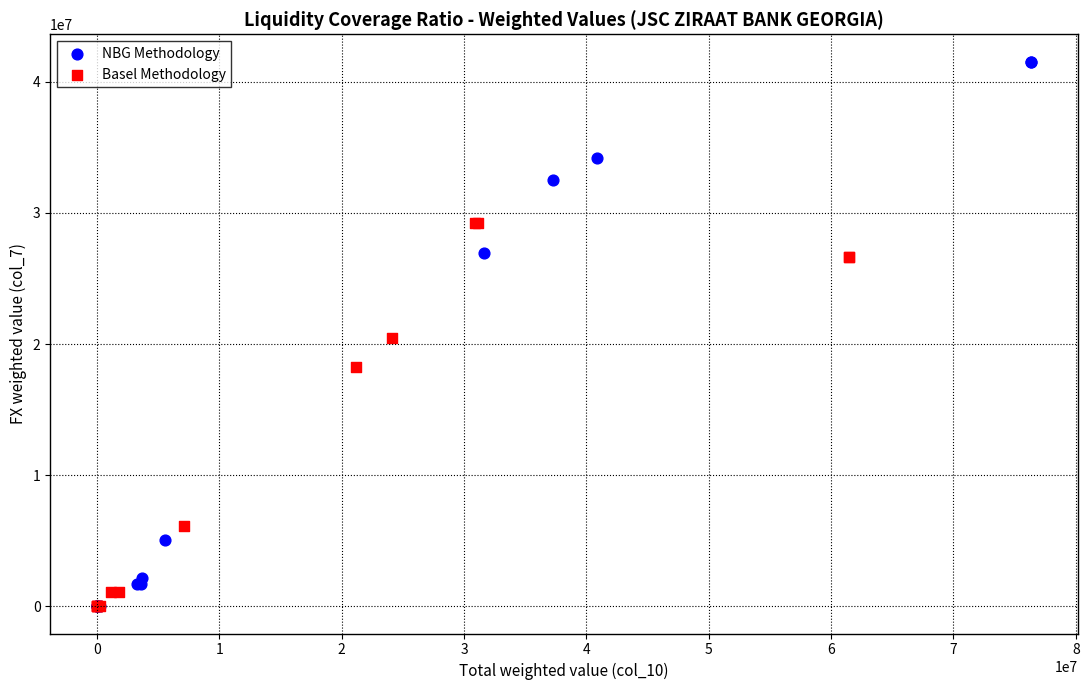

Which series has the largest Y range (max minus min)?

NBG Methodology